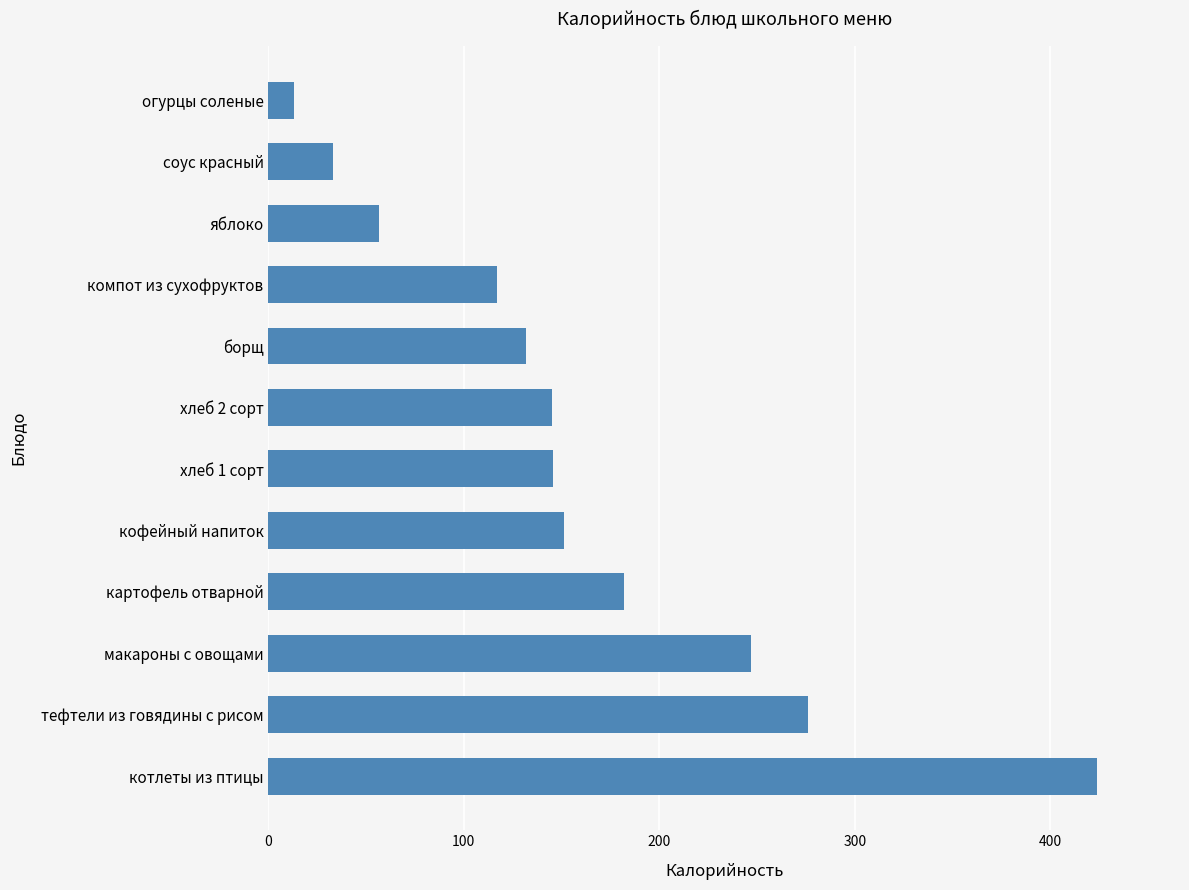

Is it true that the value at соус красный is 33.0?

True